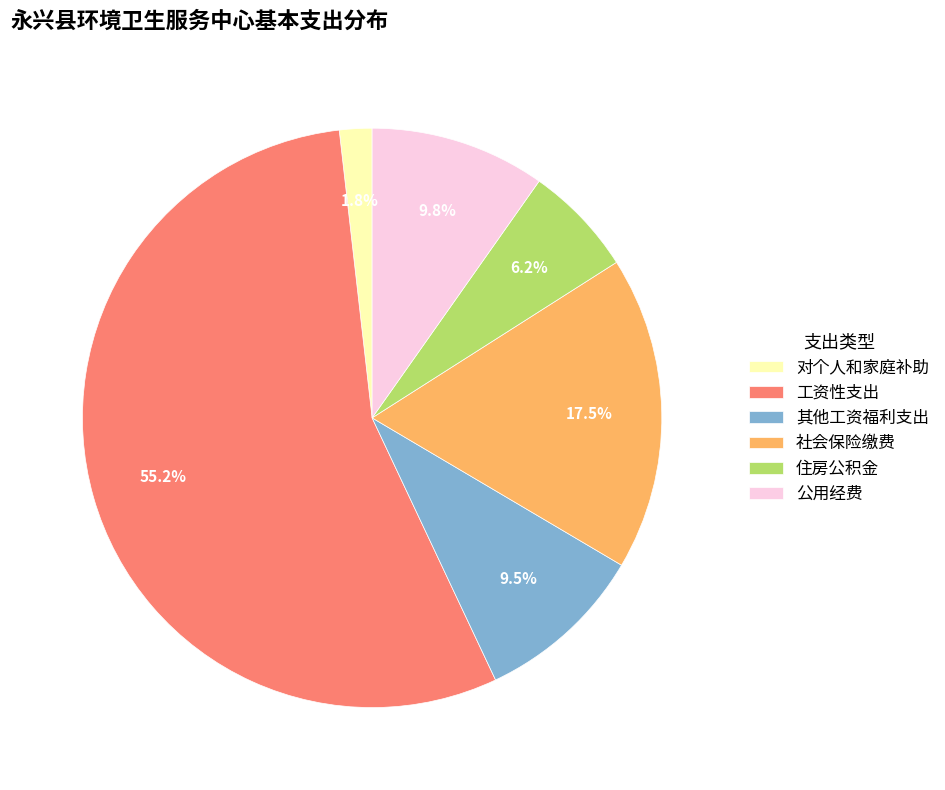

Is there any slice that represents more than half of the pie?

Yes